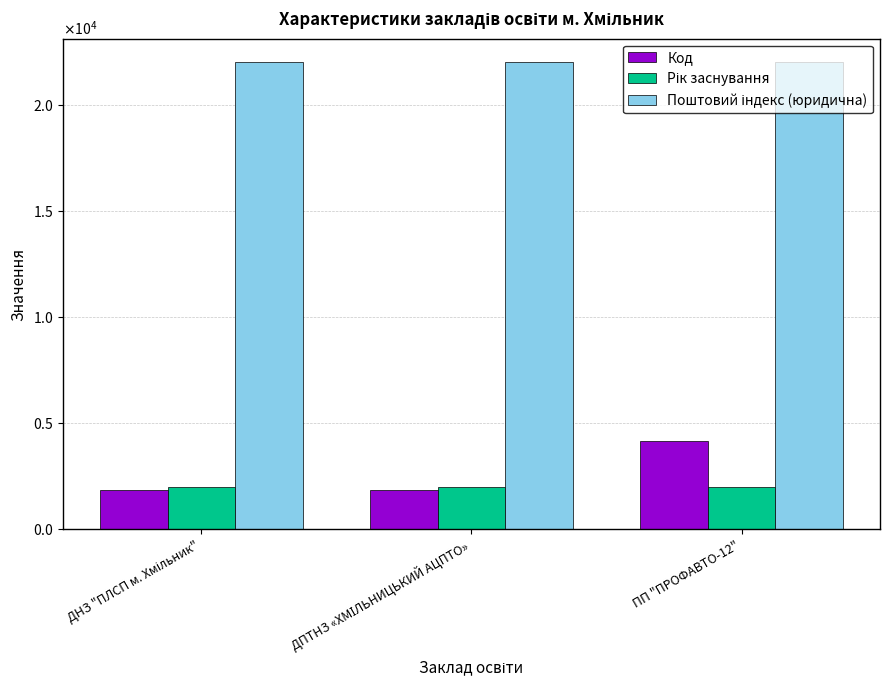

Does the chart contain stacked bars?

No